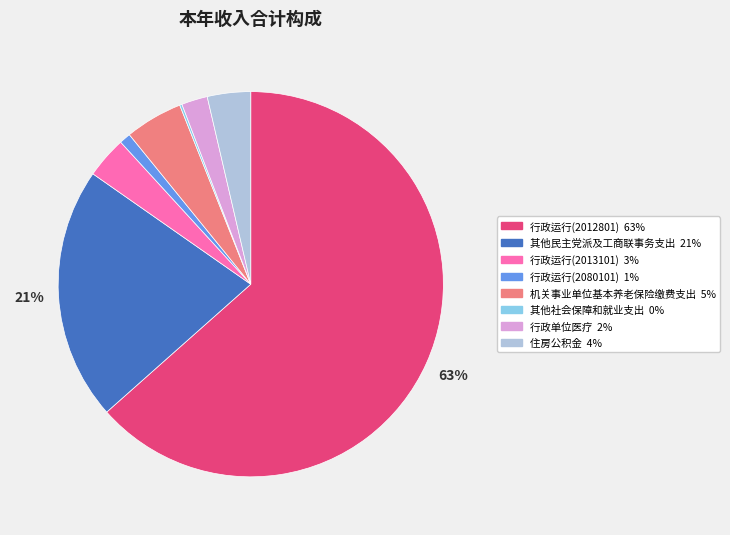

Between 行政运行(2013101) and 其他民主党派及工商联事务支出, which is larger?

其他民主党派及工商联事务支出